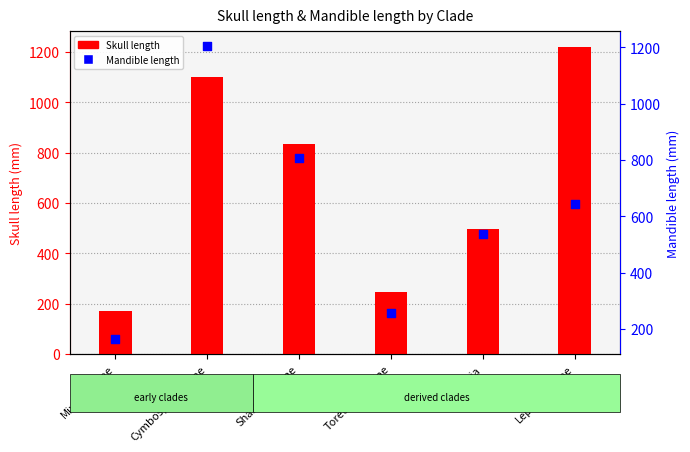

What are all the series names shown in the legend?

Skull length, Mandible length